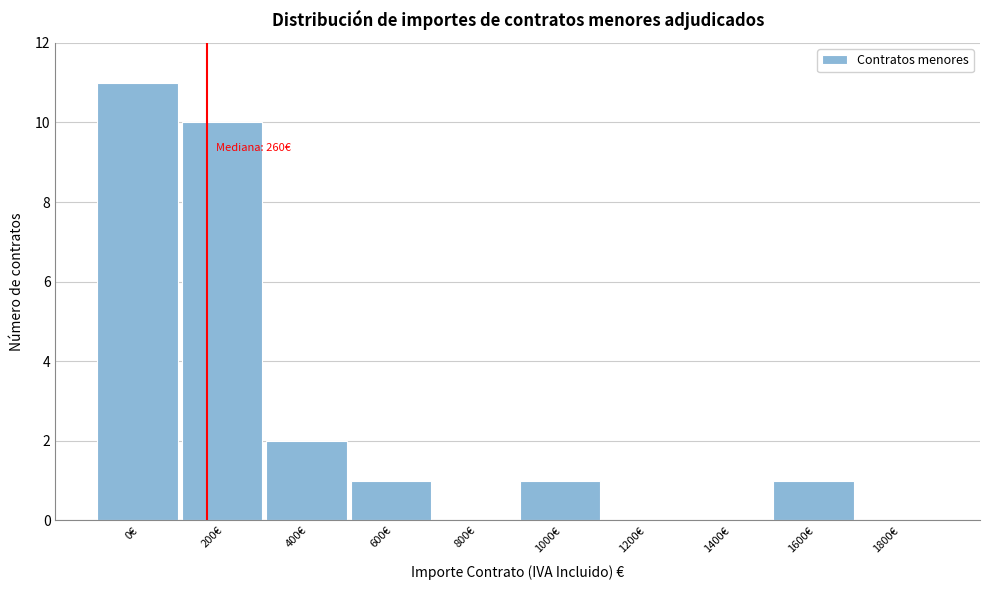

Reading left to right, what are all the values shown in this chart?

0€=11	200€=10	400€=2	600€=1	800€=0	1000€=1	1200€=0	1400€=0	1600€=1	1800€=0